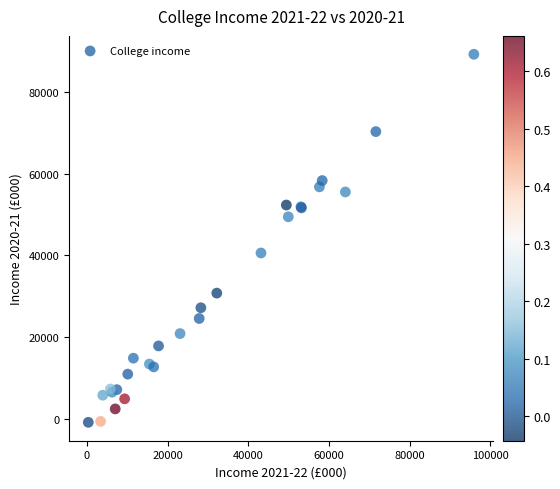

What Y value in the scatter plot is closest to 44194?

40611.8